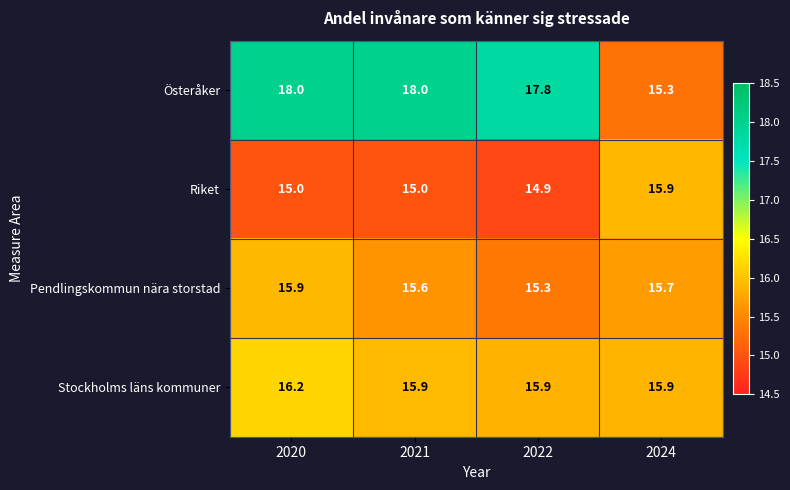

Count the number of data series in this chart.

4